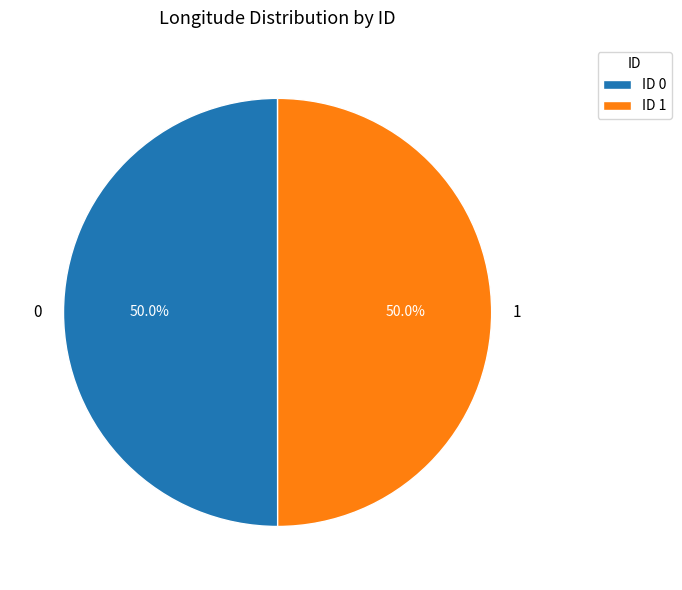

To the nearest percent, what is the average slice percentage?

50%